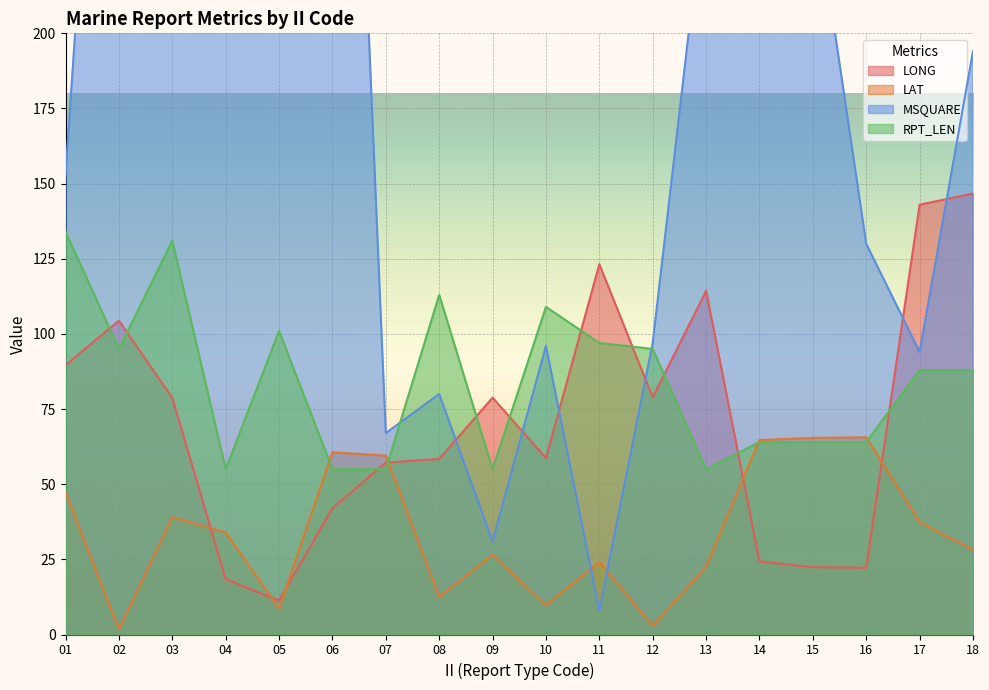

What is the sum of the LONG values at 03 and 06?

120.7